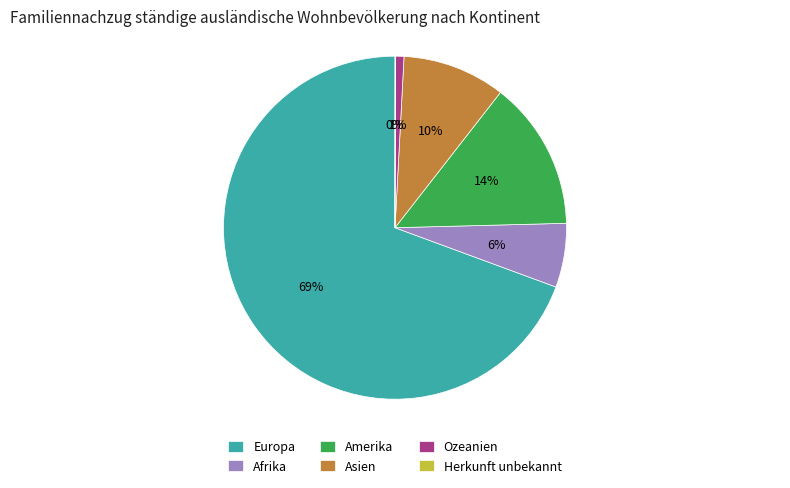

To the nearest percent, what is the difference between the largest and smallest slice percentages?

69%